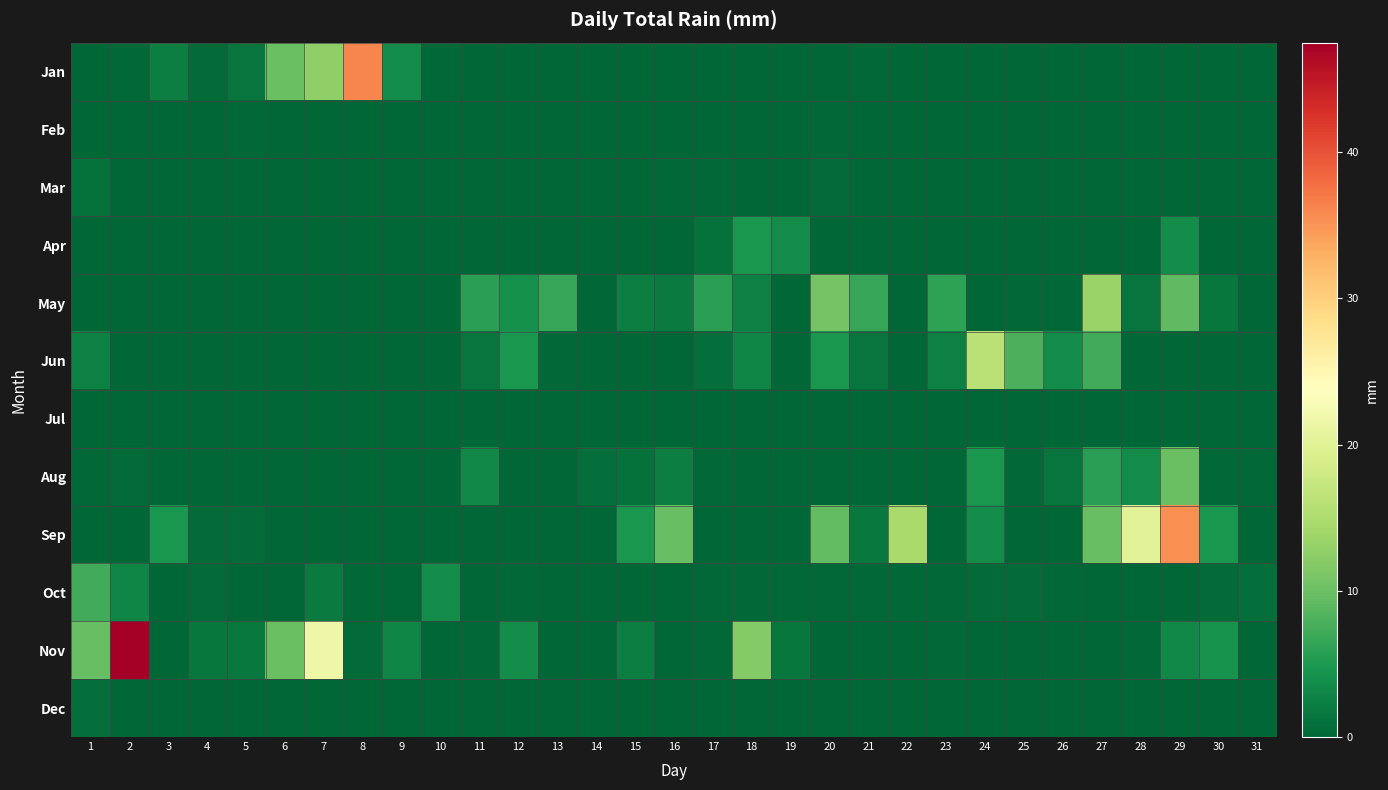

Reading left to right, what are all the values shown in this chart?

Jan: 1=0.0	2=0.2	3=2.3	4=0.5	5=1.3	6=9.9	7=12.7	8=36.1	9=3.6	10=0.2	11=0.0	12=0.0	13=0.0	14=0.0	15=0.0	16=0.0	17=0.0	18=0.0	19=0.0	20=0.0	21=0.2	22=0.0	23=0.0	24=0.0	25=0.0	26=0.0	27=0.0	28=0.0	29=0.0	30=0.0	31=0.0
Feb: 1=0.0	2=0.0	3=0.0	4=0.0	5=0.2	6=0.0	7=0.0	8=0.0	9=0.0	10=0.0	11=0.0	12=0.0	13=0.0	14=0.0	15=0.0	16=0.0	17=0.0	18=0.0	19=0.0	20=0.2	21=0.0	22=0.0	23=0.0	24=0.0	25=0.0	26=0.0	27=0.0	28=0.0	29=0.0	30=0.0	31=0.0
Mar: 1=1.0	2=0.0	3=0.0	4=0.0	5=0.0	6=0.0	7=0.0	8=0.0	9=0.0	10=0.0	11=0.0	12=0.0	13=0.0	14=0.0	15=0.0	16=0.2	17=0.2	18=0.0	19=0.0	20=0.5	21=0.0	22=0.0	23=0.0	24=0.0	25=0.0	26=0.0	27=0.0	28=0.0	29=0.0	30=0.0	31=0.0
Apr: 1=0.0	2=0.0	3=0.0	4=0.0	5=0.0	6=0.0	7=0.0	8=0.0	9=0.0	10=0.0	11=0.0	12=0.0	13=0.0	14=0.0	15=0.0	16=0.0	17=1.0	18=4.8	19=3.6	20=0.0	21=0.0	22=0.0	23=0.0	24=0.0	25=0.0	26=0.0	27=0.0	28=0.0	29=3.8	30=0.0	31=0.0
May: 1=0.0	2=0.0	3=0.0	4=0.0	5=0.0	6=0.0	7=0.0	8=0.0	9=0.0	10=0.0	11=5.8	12=4.1	13=6.6	14=0.0	15=2.3	16=2.0	17=5.8	18=2.5	19=0.0	20=10.7	21=6.6	22=0.0	23=6.1	24=0.0	25=0.2	26=0.2	27=13.5	28=1.3	29=9.1	30=1.5	31=0.0
Jun: 1=2.5	2=0.0	3=0.0	4=0.0	5=0.0	6=0.0	7=0.0	8=0.0	9=0.0	10=0.0	11=1.3	12=4.8	13=0.2	14=0.0	15=0.0	16=0.0	17=0.8	18=3.0	19=0.0	20=4.8	21=1.3	22=0.0	23=2.5	24=16.0	25=7.9	26=3.6	27=7.4	28=0.0	29=0.0	30=0.0	31=0.0
Jul: 1=0.0	2=0.0	3=0.0	4=0.0	5=0.0	6=0.0	7=0.0	8=0.0	9=0.0	10=0.0	11=0.0	12=0.0	13=0.0	14=0.0	15=0.0	16=0.0	17=0.0	18=0.0	19=0.0	20=0.0	21=0.0	22=0.0	23=0.0	24=0.0	25=0.0	26=0.0	27=0.0	28=0.0	29=0.0	30=0.0	31=0.0
Aug: 1=0.2	2=0.5	3=0.0	4=0.0	5=0.0	6=0.0	7=0.0	8=0.0	9=0.0	10=0.0	11=3.3	12=0.0	13=0.0	14=0.8	15=1.0	16=2.3	17=0.2	18=0.0	19=0.0	20=0.0	21=0.0	22=0.0	23=0.0	24=4.8	25=0.2	26=1.3	27=5.6	28=3.6	29=9.9	30=0.2	31=0.2
Sep: 1=0.0	2=0.0	3=4.8	4=0.5	5=0.5	6=0.0	7=0.0	8=0.0	9=0.0	10=0.0	11=0.0	12=0.0	13=0.0	14=0.0	15=4.8	16=9.7	17=0.0	18=0.0	19=0.0	20=9.4	21=1.8	22=14.5	23=0.0	24=3.6	25=0.0	26=0.0	27=9.7	28=20.1	29=35.3	30=4.8	31=0.0
Oct: 1=7.4	2=3.0	3=0.0	4=0.5	5=0.0	6=0.0	7=2.0	8=0.2	9=0.0	10=3.8	11=0.0	12=0.2	13=0.0	14=0.0	15=0.0	16=0.0	17=0.2	18=0.2	19=0.2	20=0.2	21=0.2	22=0.2	23=0.2	24=0.5	25=0.5	26=0.2	27=0.0	28=0.0	29=0.0	30=0.5	31=0.8
Nov: 1=9.7	2=47.5	3=0.0	4=1.5	5=1.8	6=9.9	7=21.6	8=0.5	9=3.0	10=0.0	11=0.2	12=3.8	13=0.0	14=0.0	15=2.3	16=0.0	17=0.2	18=11.7	19=1.5	20=0.0	21=0.0	22=0.0	23=0.2	24=0.0	25=0.0	26=0.0	27=0.0	28=0.2	29=3.3	30=4.3	31=0.0
Dec: 1=0.8	2=0.0	3=0.0	4=0.0	5=0.0	6=0.0	7=0.0	8=0.0	9=0.0	10=0.0	11=0.0	12=0.0	13=0.0	14=0.0	15=0.0	16=0.0	17=0.0	18=0.0	19=0.0	20=0.0	21=0.0	22=0.0	23=0.0	24=0.0	25=0.0	26=0.0	27=0.0	28=0.0	29=0.0	30=0.0	31=0.0